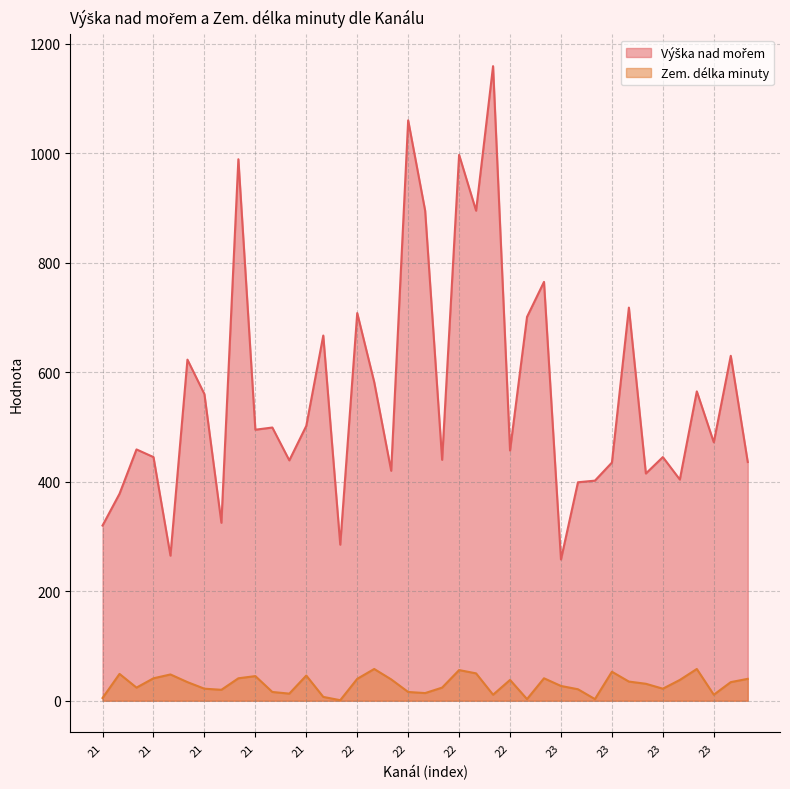

Which category has the lowest value in the Zem. délka minuty series?

21